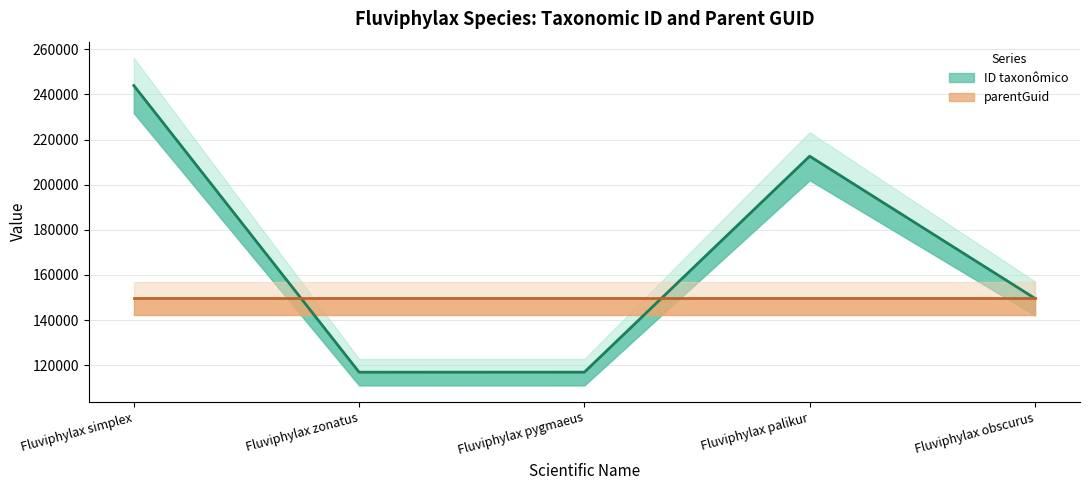

Which category has the lowest value across all series?

Fluviphylax zonatus